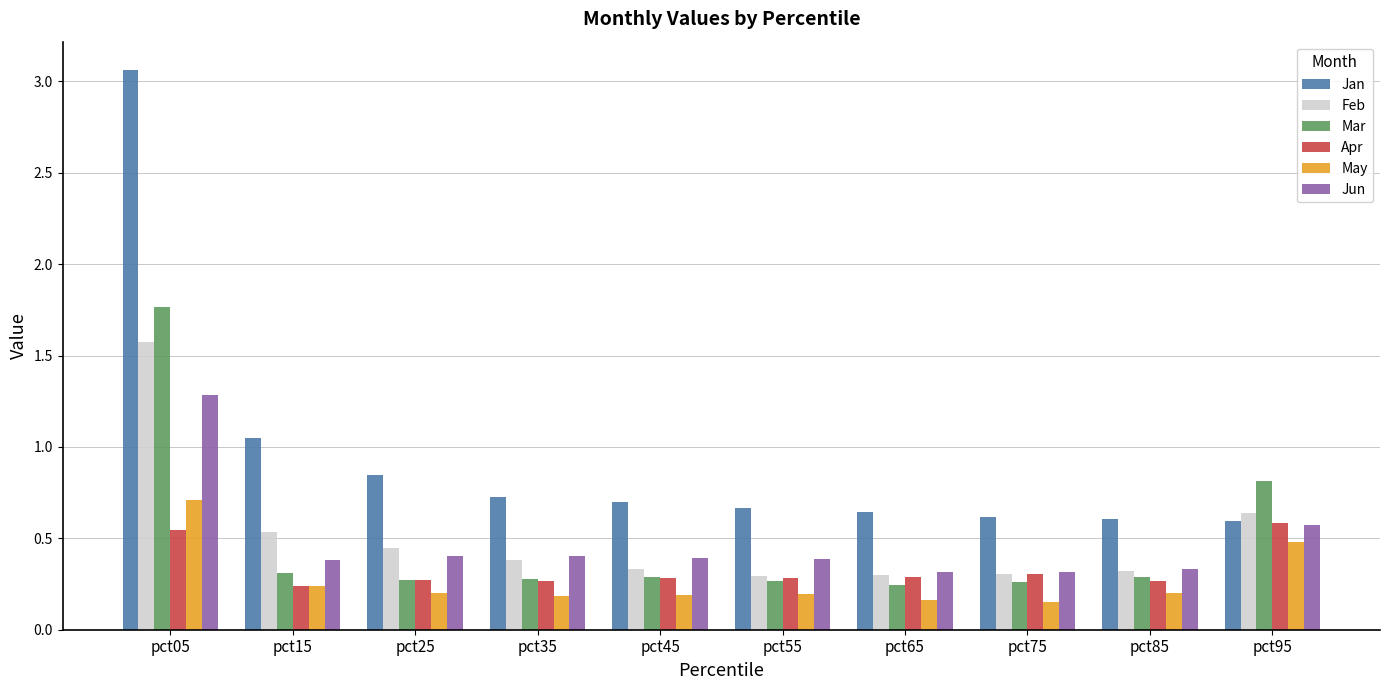

What is the highest value of the Feb series?

1.6